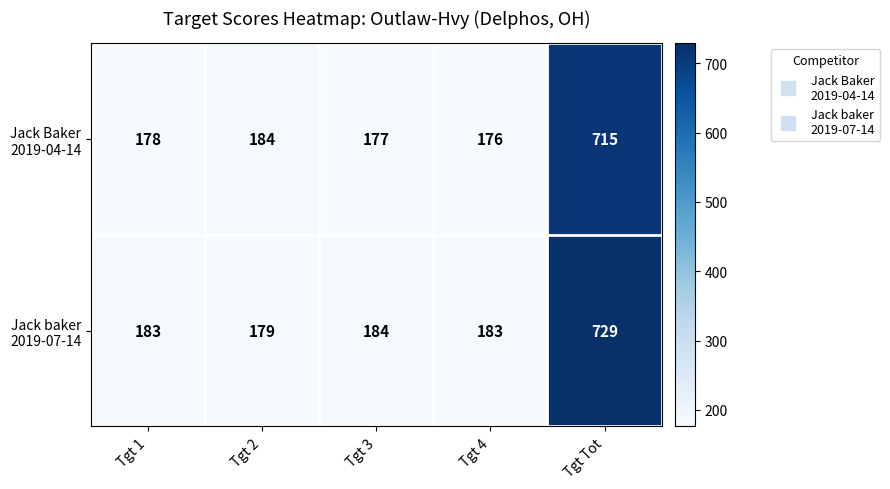

What is the maximum value shown in the chart?

729